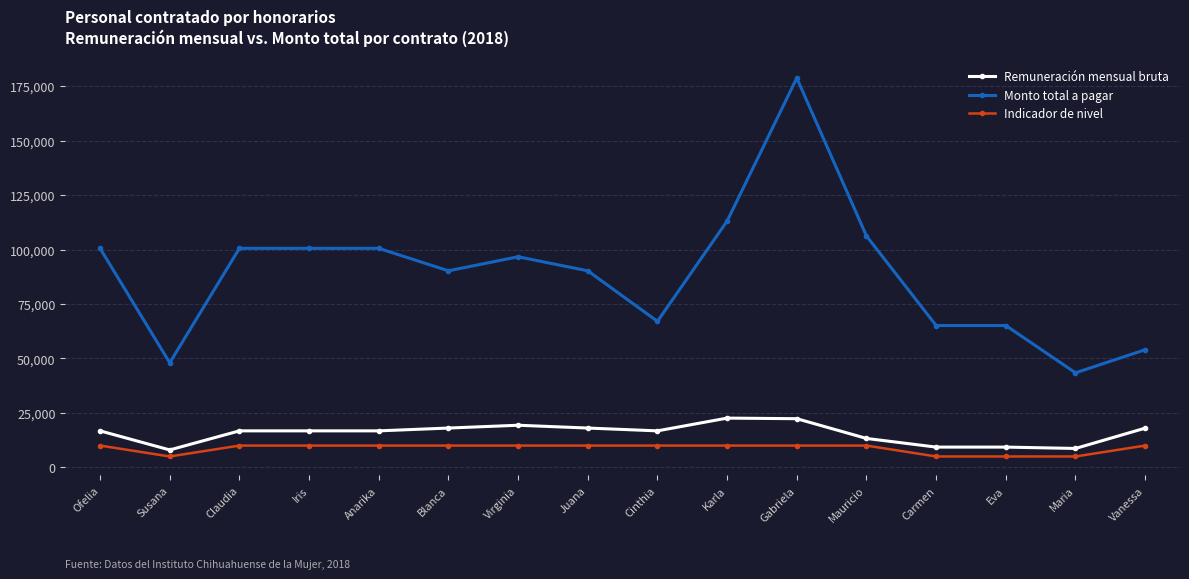

What is the difference between the second highest and second lowest values in the Remuneración mensual bruta series?

13658.5